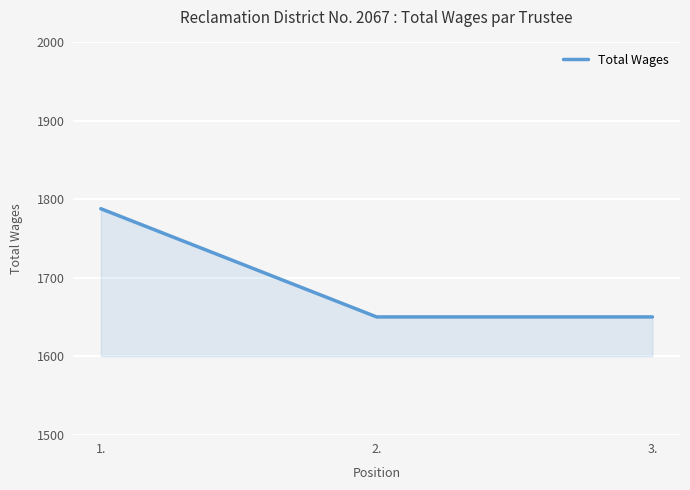

Which category has the highest value across all series?

1.